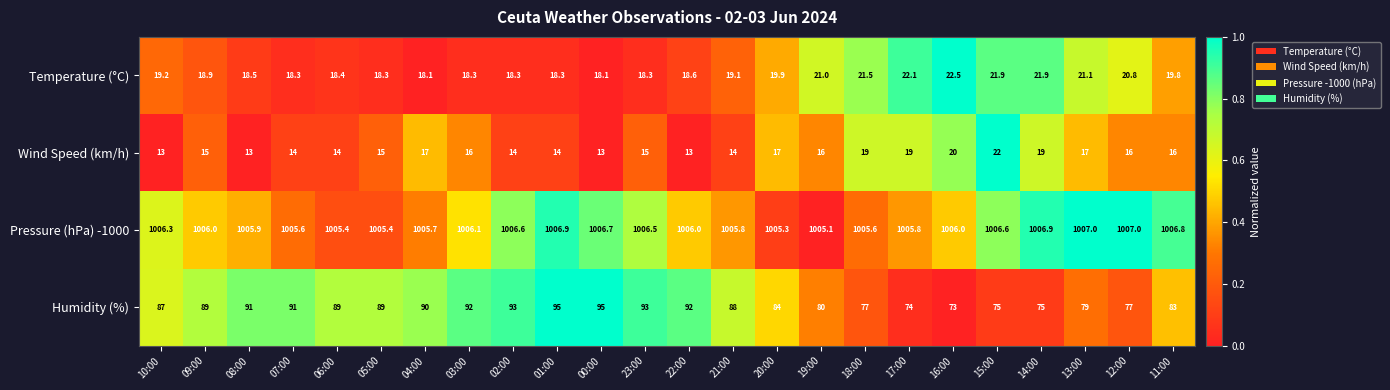

List the series in order of their peak value, highest first.

Pressure (hPa) -1000, Humidity (%), Temperature (°C), Wind Speed (km/h)